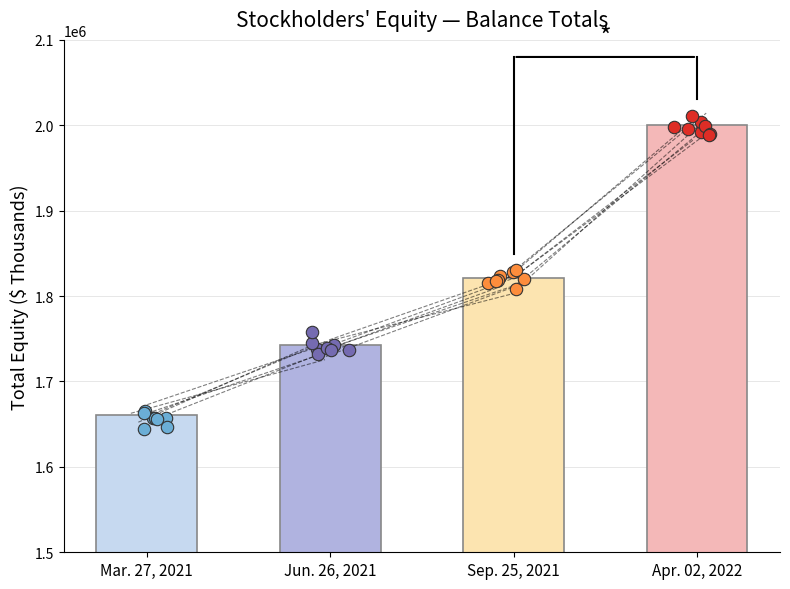

Between Jun. 26, 2021 and Sep. 25, 2021, which is larger?

Sep. 25, 2021